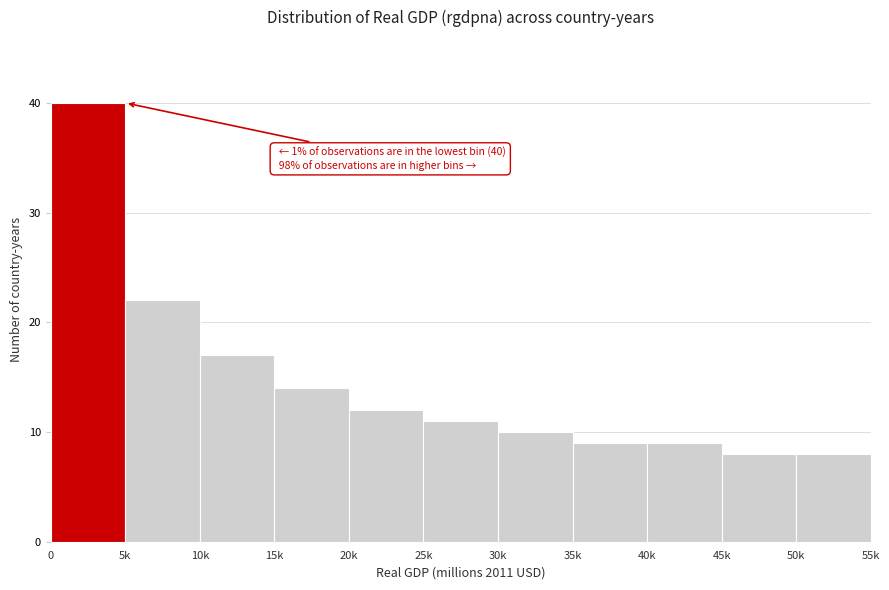

Reading left to right, transcribe all the data shown in this chart.

0=40	5k=22	10k=17	15k=14	20k=12	25k=11	30k=10	35k=9	40k=9	45k=8	50k=8